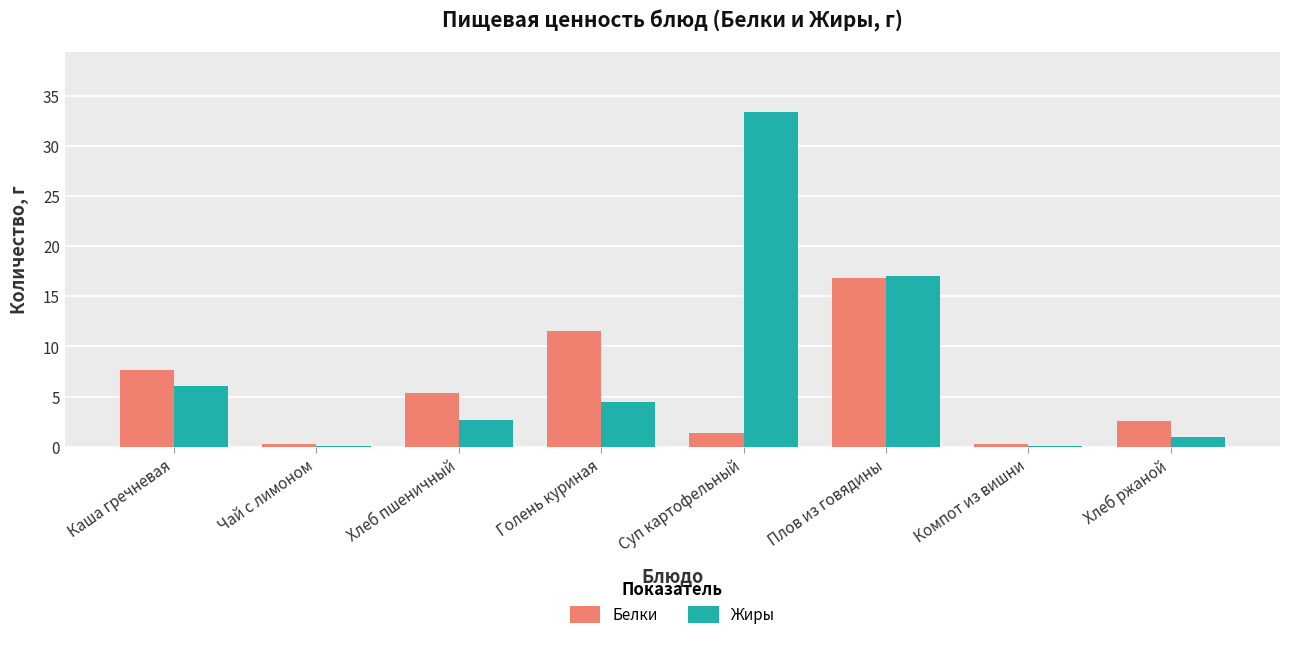

What is the sum of all Белки values?

45.8